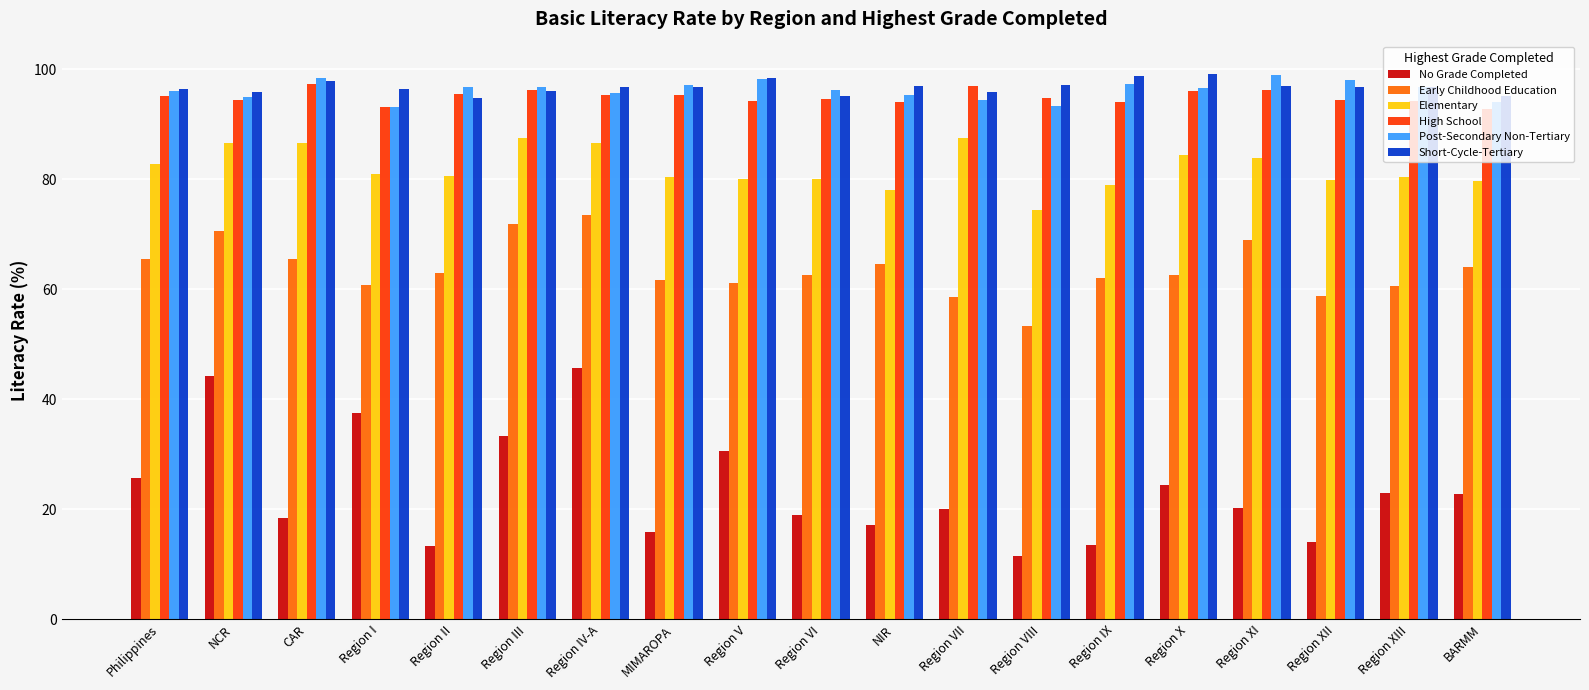

The value of High School at Region VII is 67.1. True or false?

False